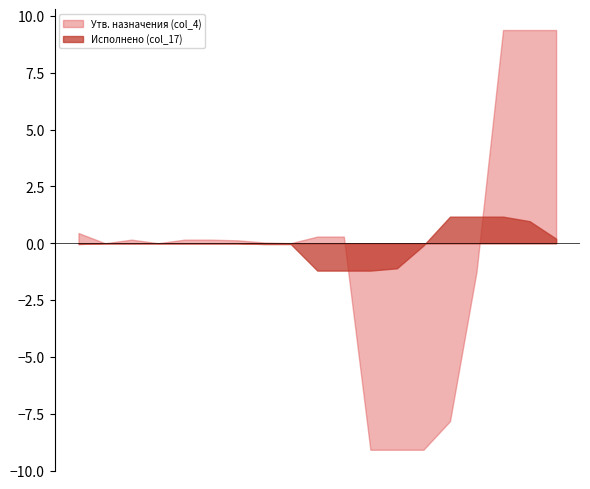

Which series has the widest spread of values?

Утв. назначения (col_4)